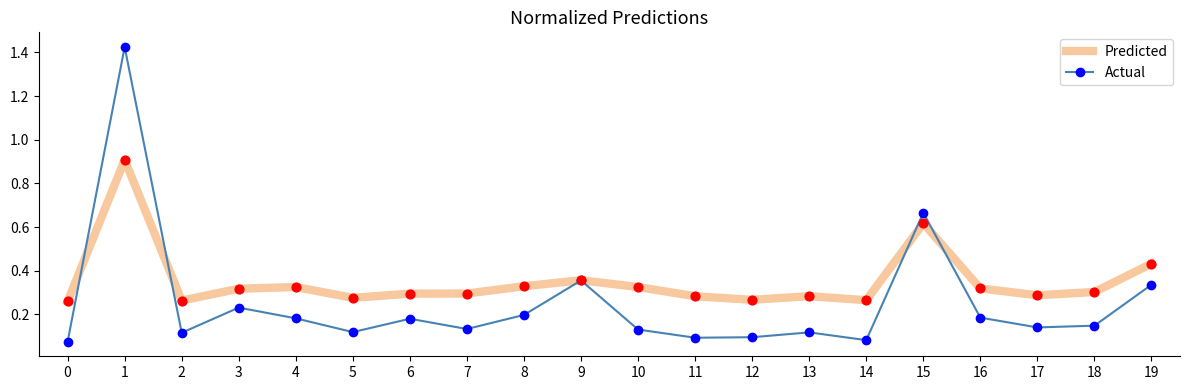

Is the value of Actual at 8 greater than the value of Predicted at 7?

No